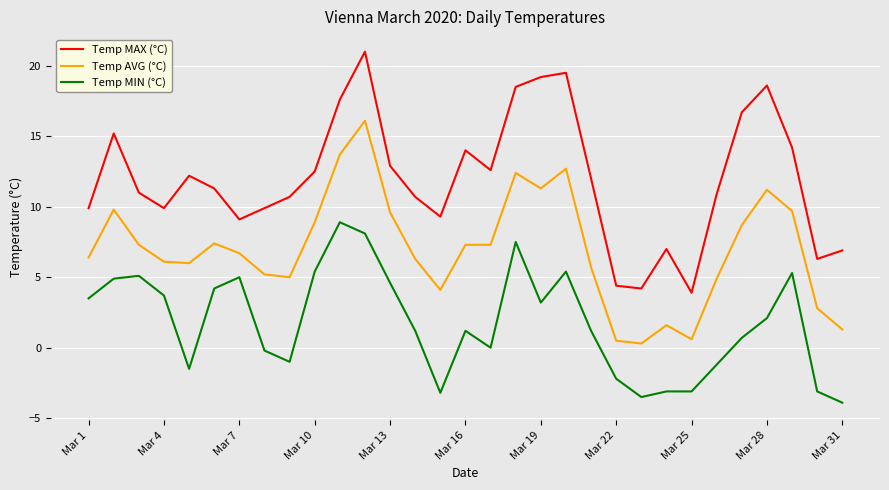

True or false: Temp MAX (°C) and Temp MIN (°C) cross at least once.

False